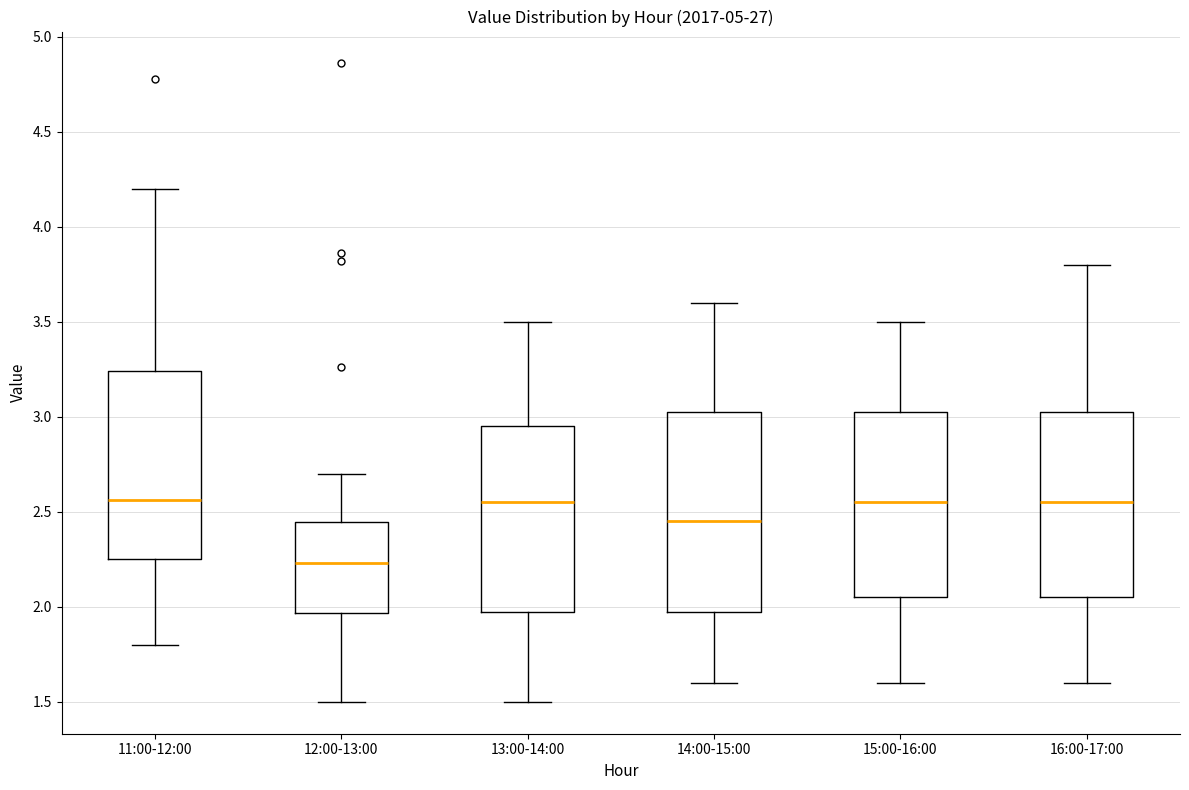

Comparing the boxes themselves (not the whiskers), which one is the tallest?

14:00-15:00